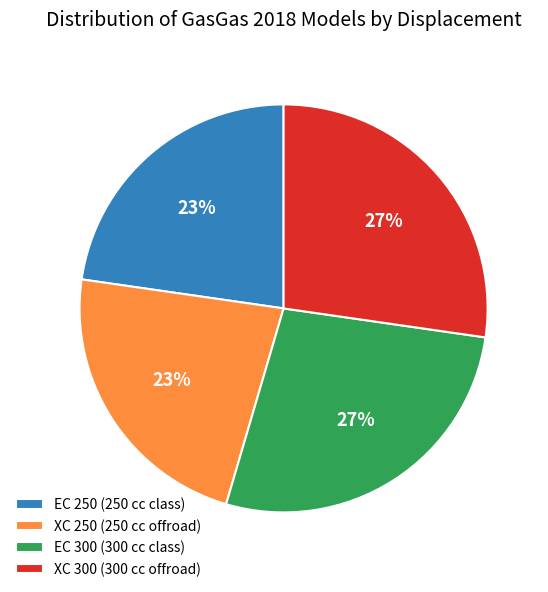

Does EC 250 represent more than half of the total?

No